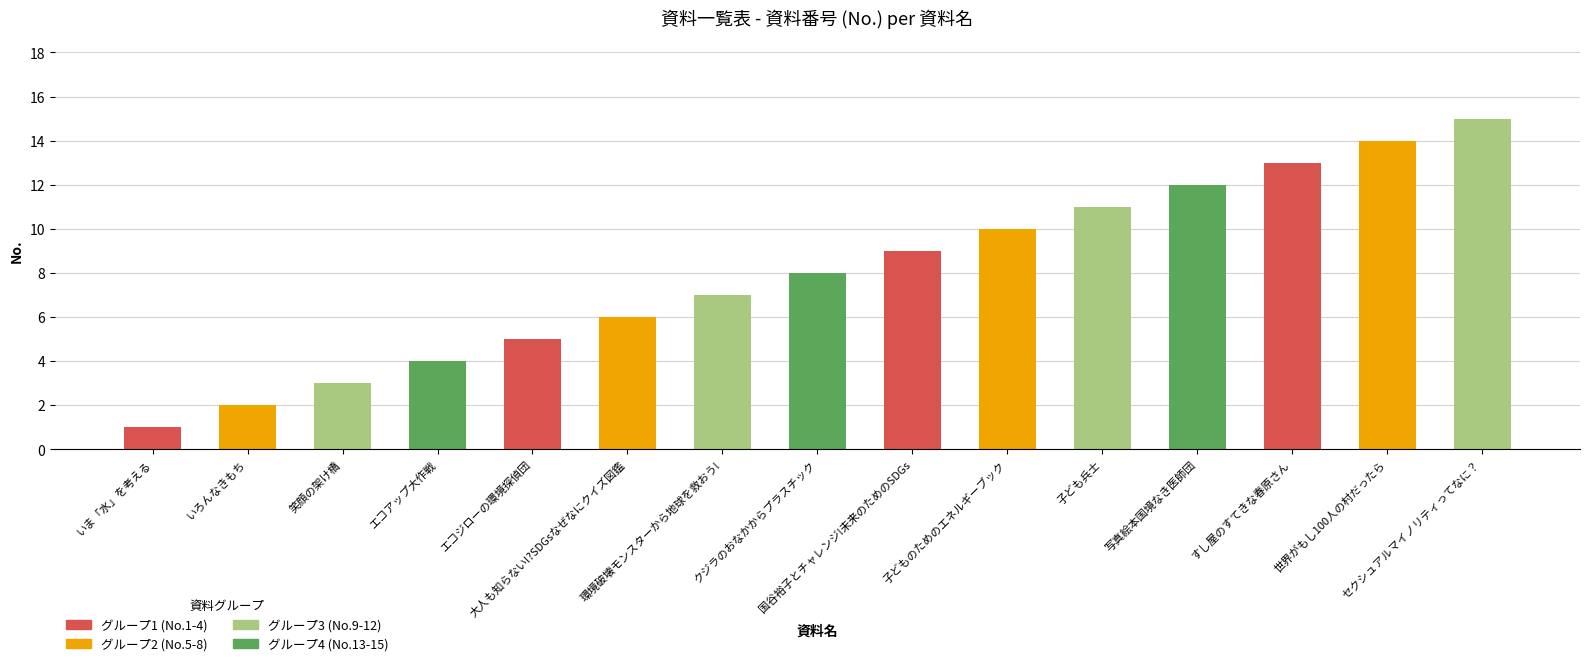

How many bars are there in total?

15